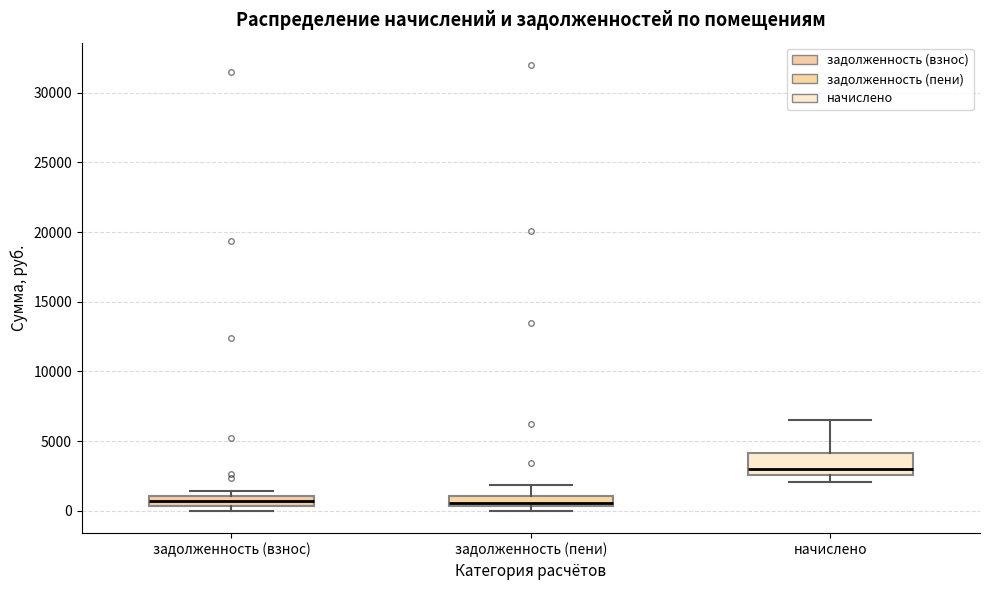

Which box is the tallest, from its lower edge to its upper edge?

начислено